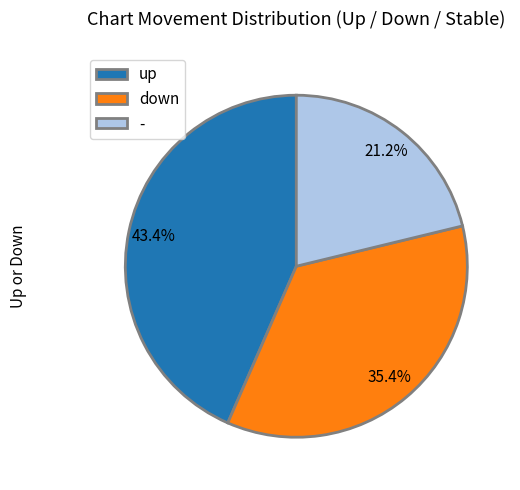

What percentage is the up slice, to the nearest percent?

43%